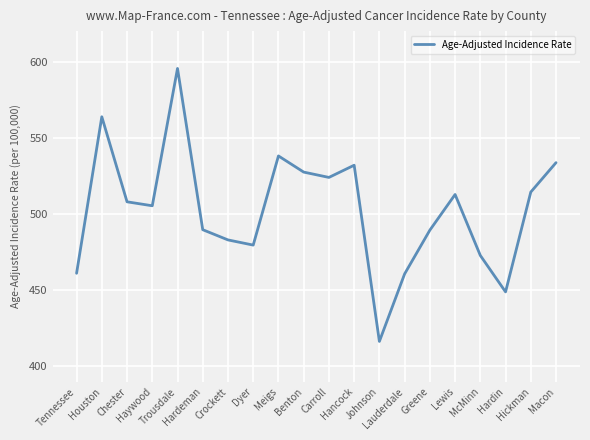

What is the maximum value shown in the chart?

595.5